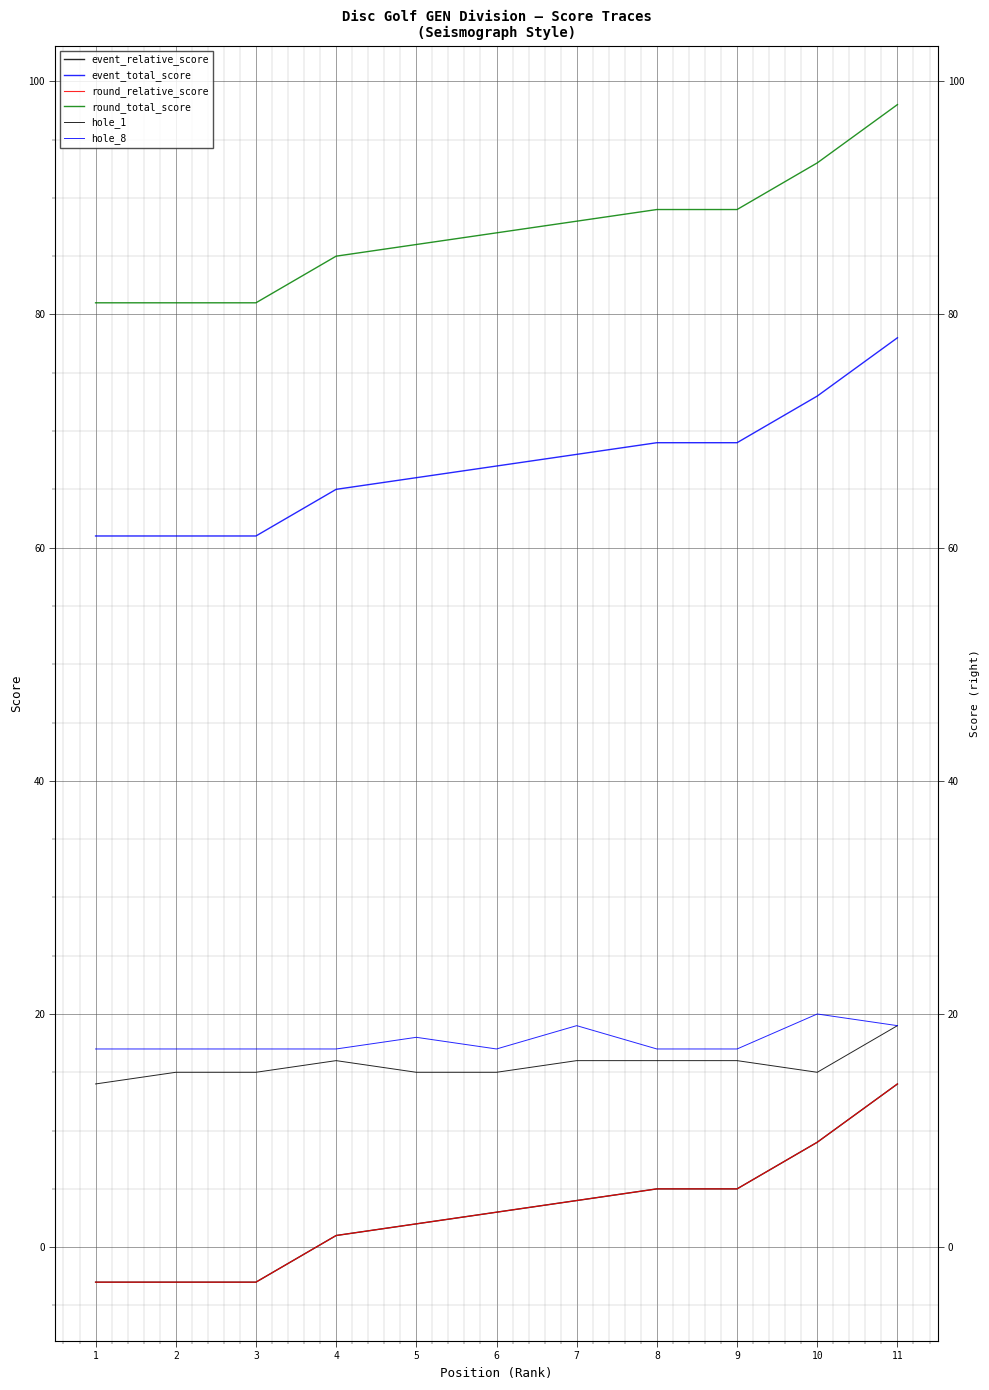

Count the hole_8 values in the range 17 to 19.

10